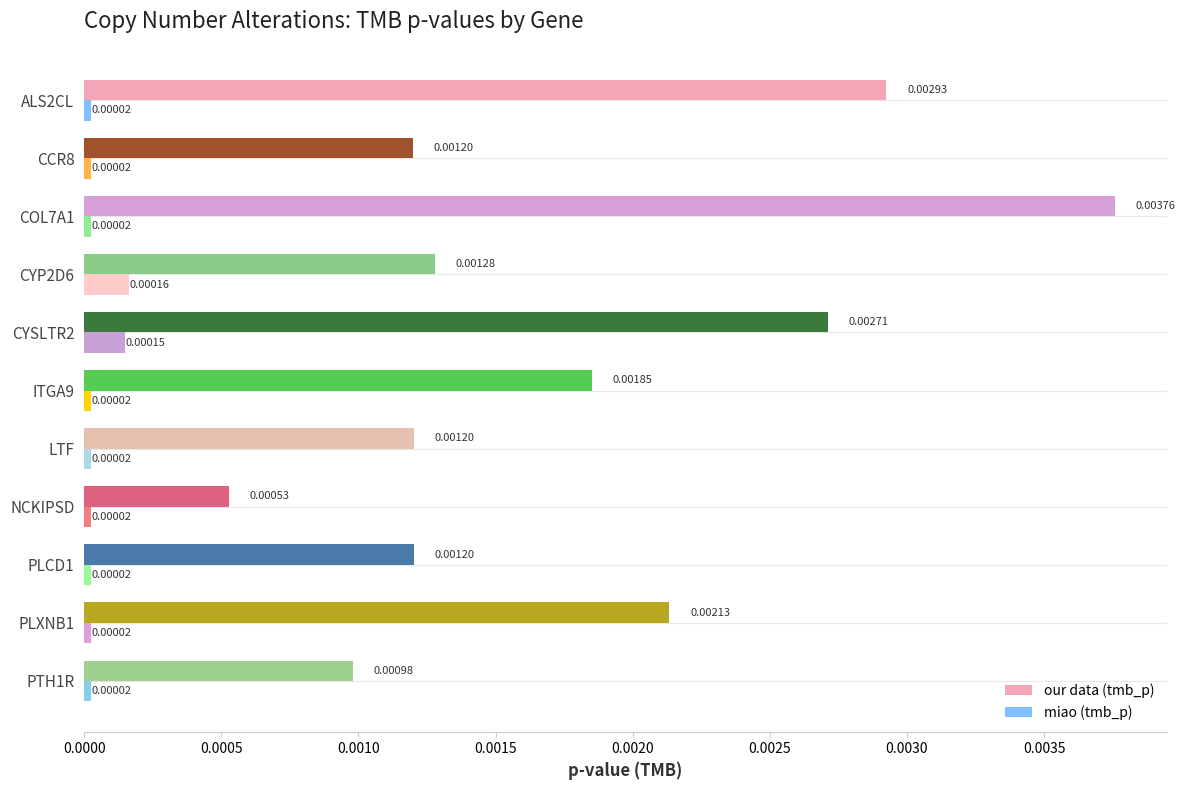

Between CYP2D6 and PLXNB1, which series saw the biggest shift?

our data (tmb_p)